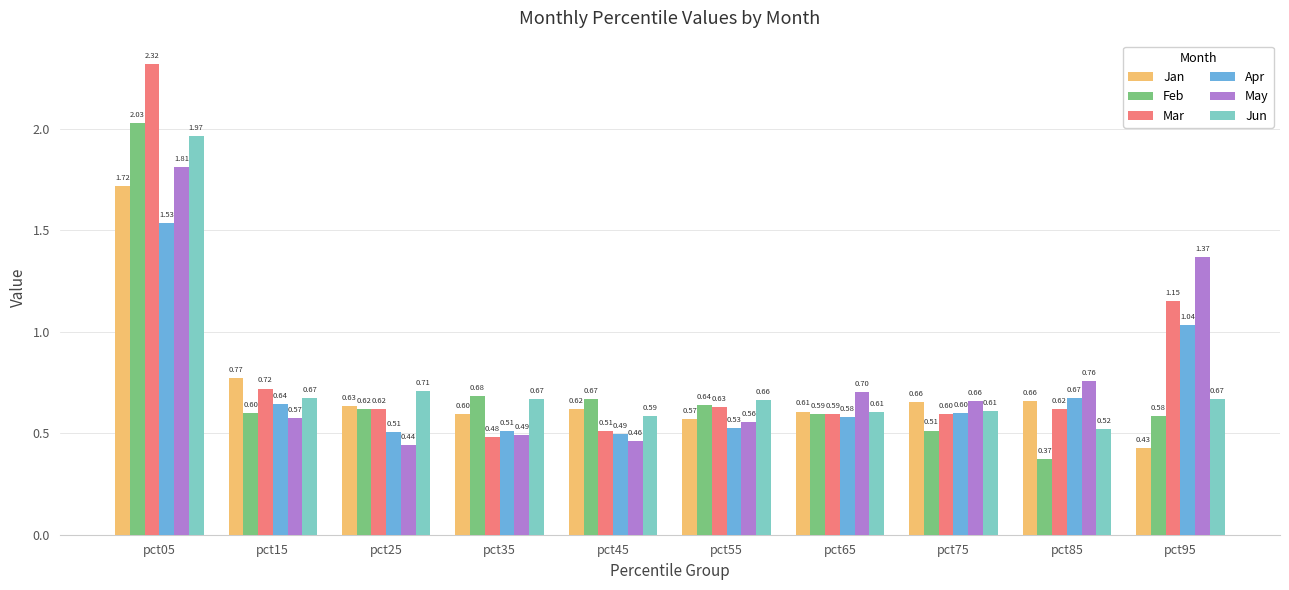

Does the chart contain any negative values?

No